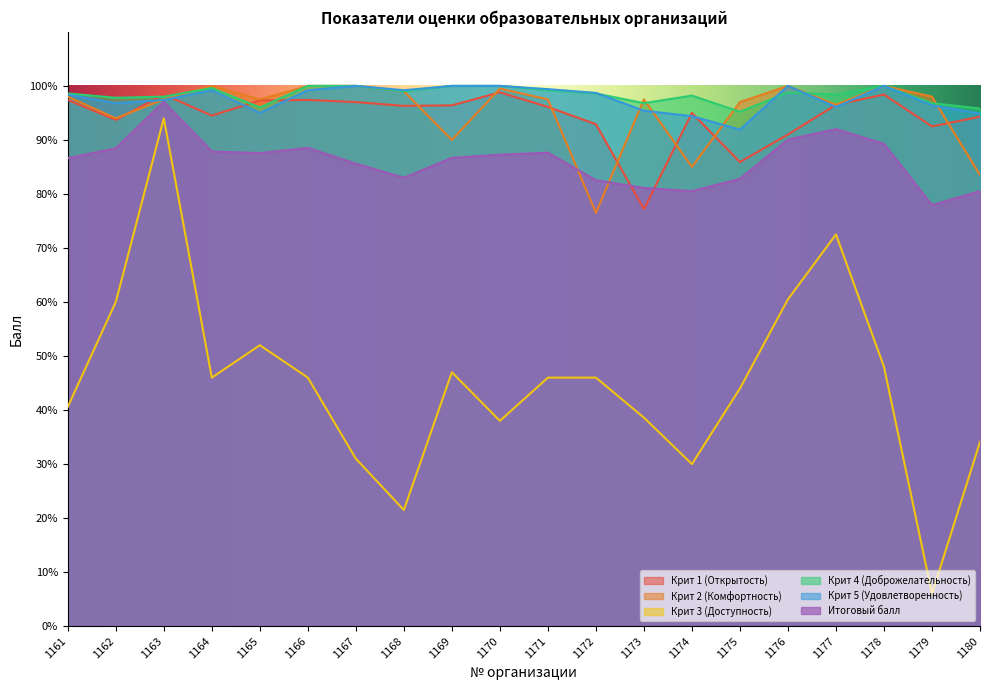

How many interior local valleys does the Крит 5 (Удовлетворенность) series have?

5